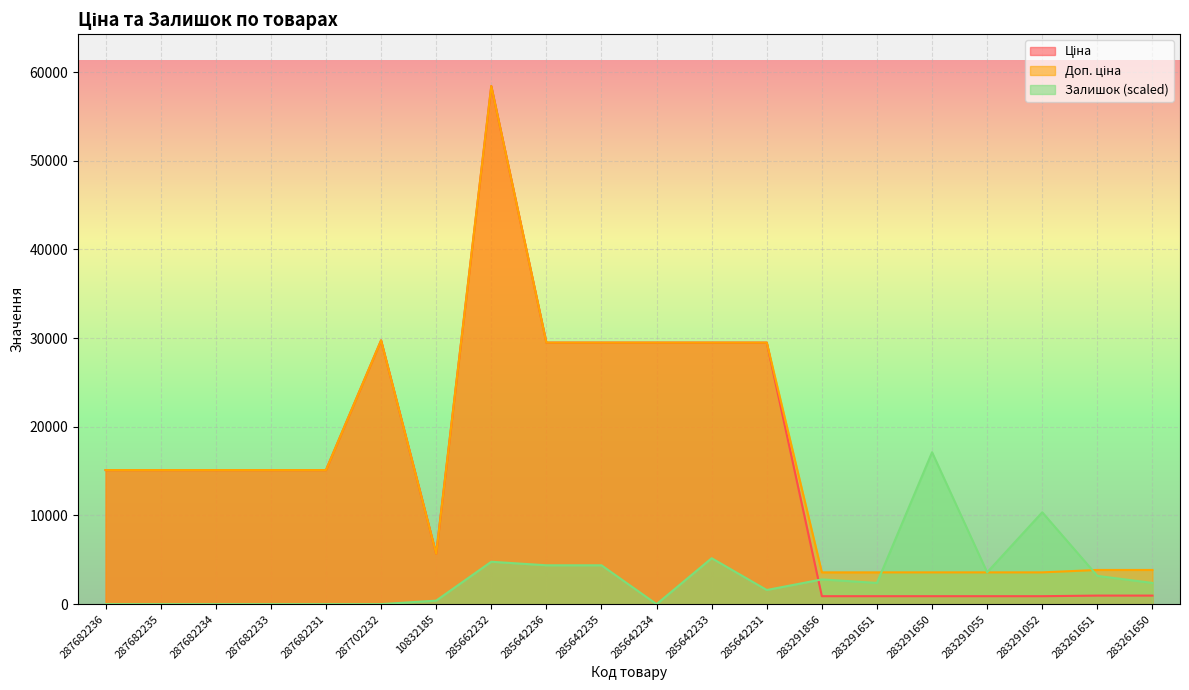

What is the label of the 9th point from the right?

285642233